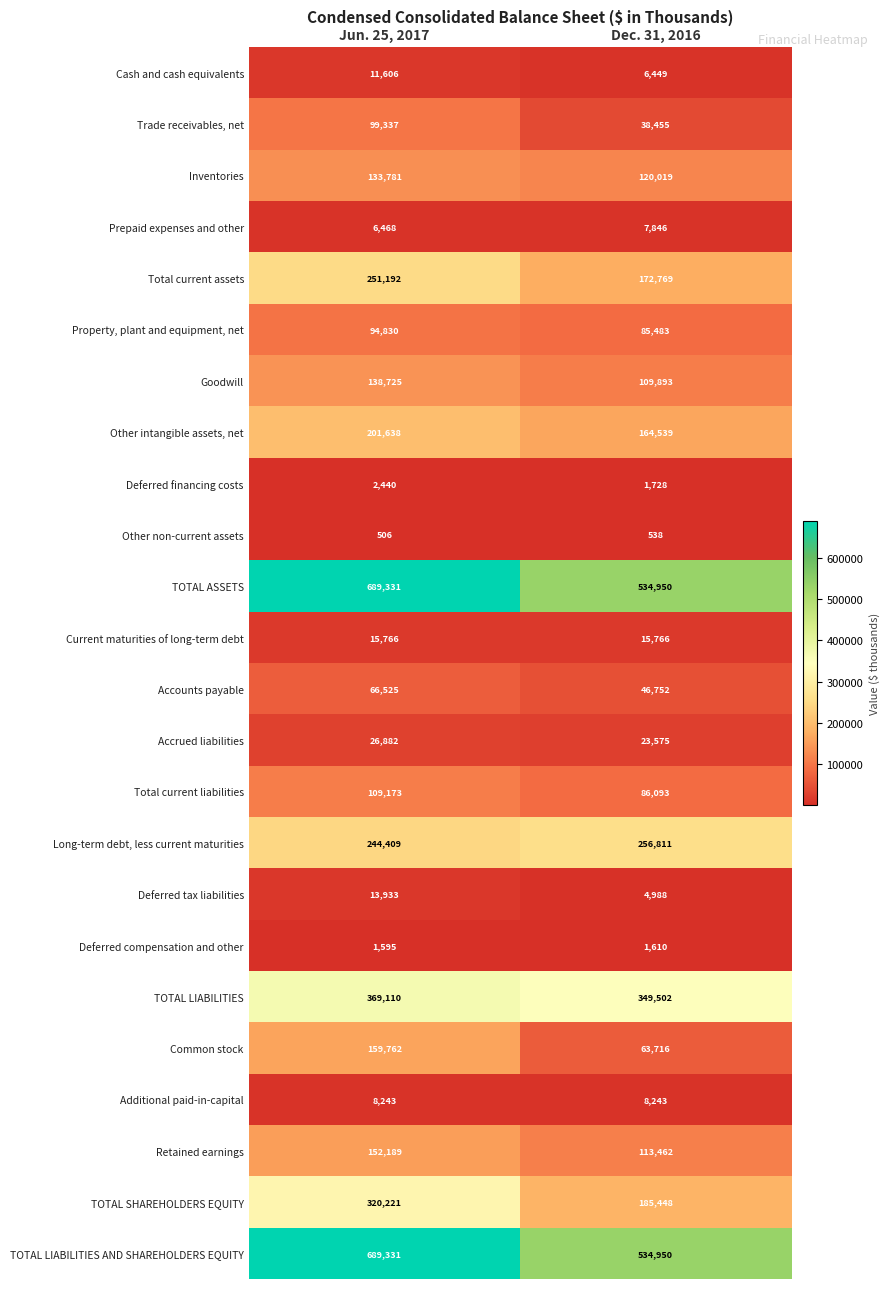

The value of Retained earnings at Jun. 25, 2017 is 152189. True or false?

True